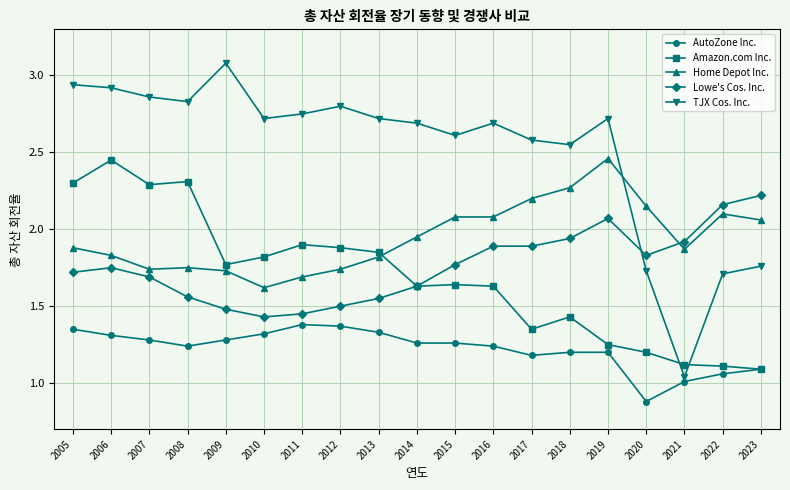

Between which two adjacent categories do Lowe's Cos. Inc. and TJX Cos. Inc. first intersect?

2019 and 2020